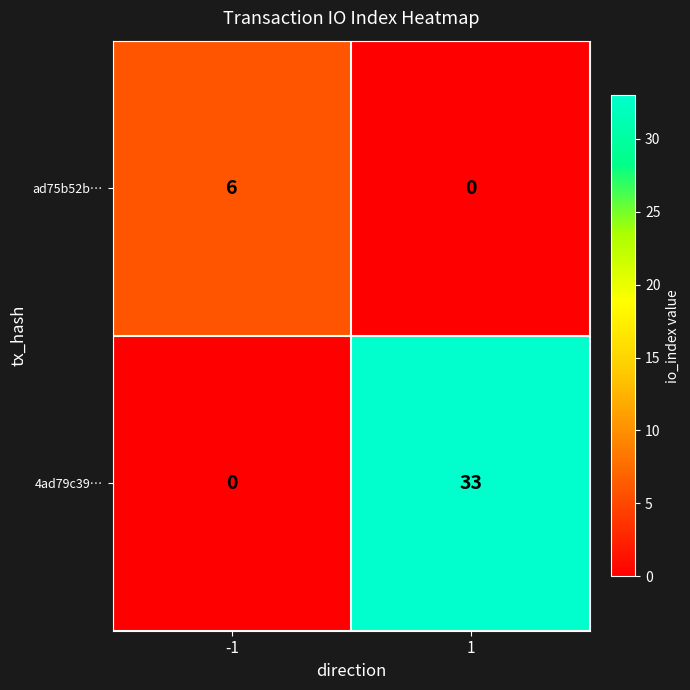

What is the average value of the ad75b52b… series?

3